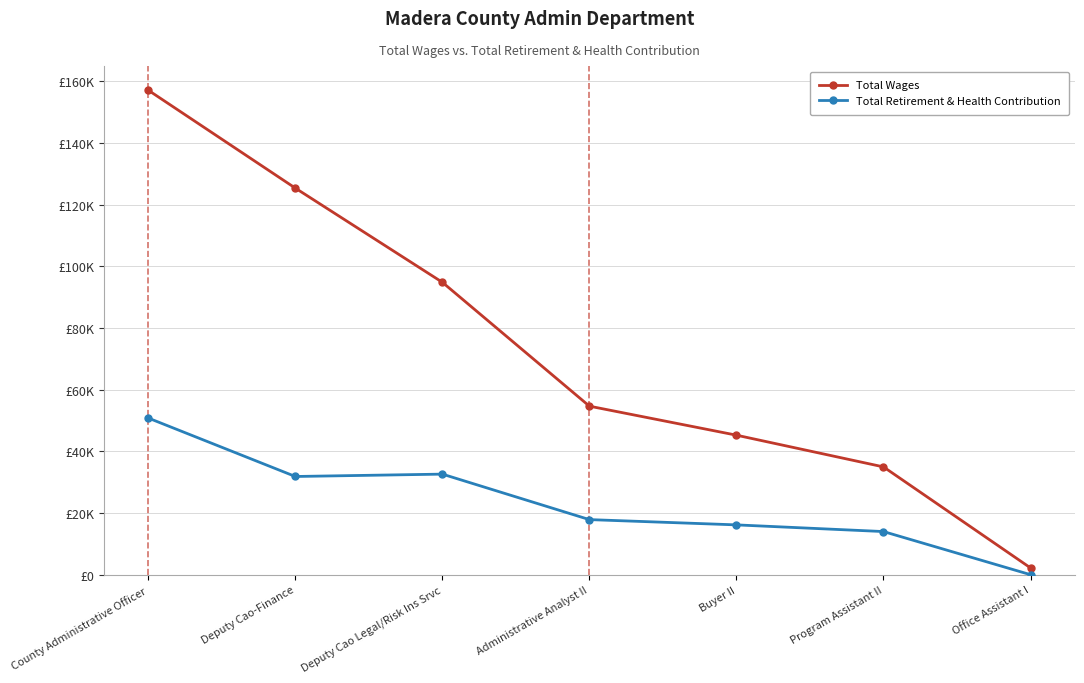

Is the value of Total Wages at Program Assistant II greater than the value of Total Retirement & Health Contribution at Office Assistant I?

Yes